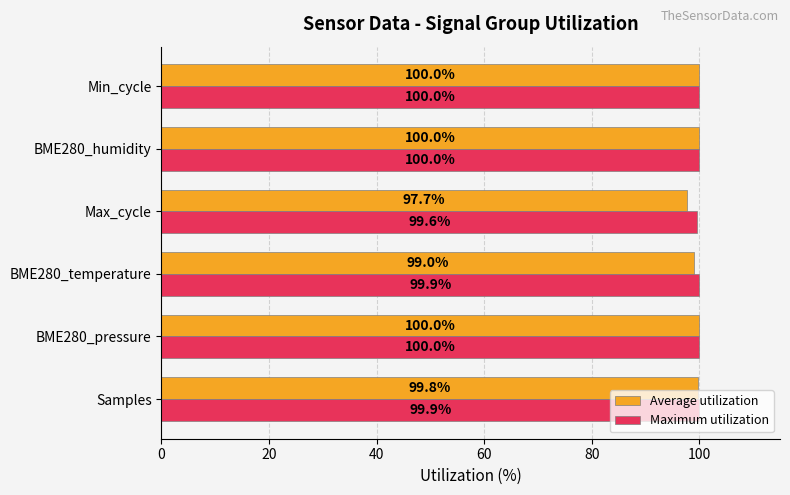

Rank the series at Max_cycle from lowest to highest value.

Average utilization, Maximum utilization